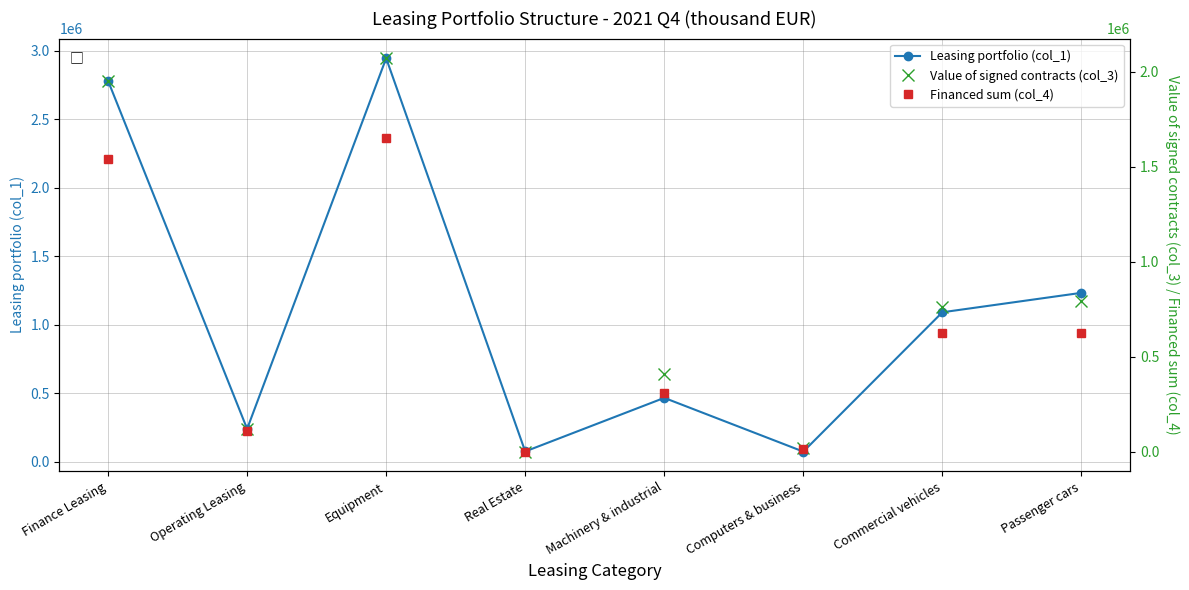

What is the difference between the maximum and minimum values in the Leasing portfolio (col_1) series?

2871831.0